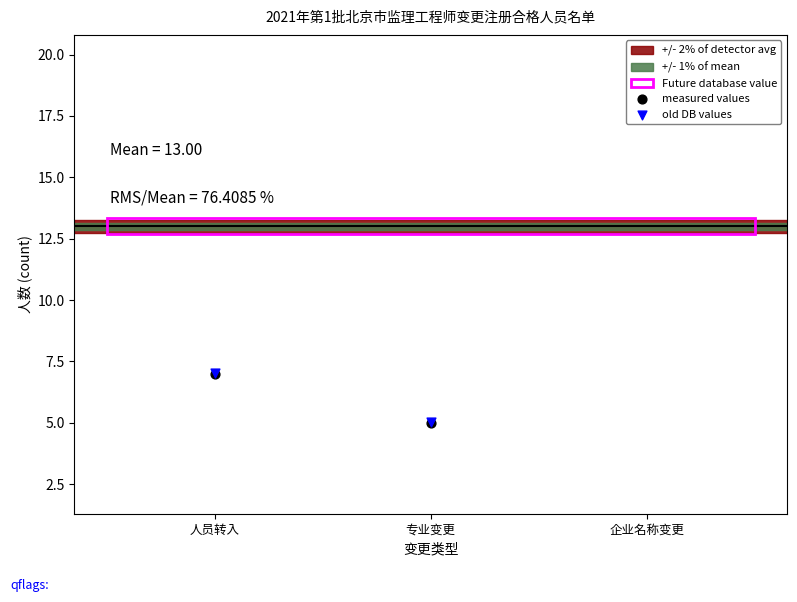

Which series has the largest total across all categories?

old DB values